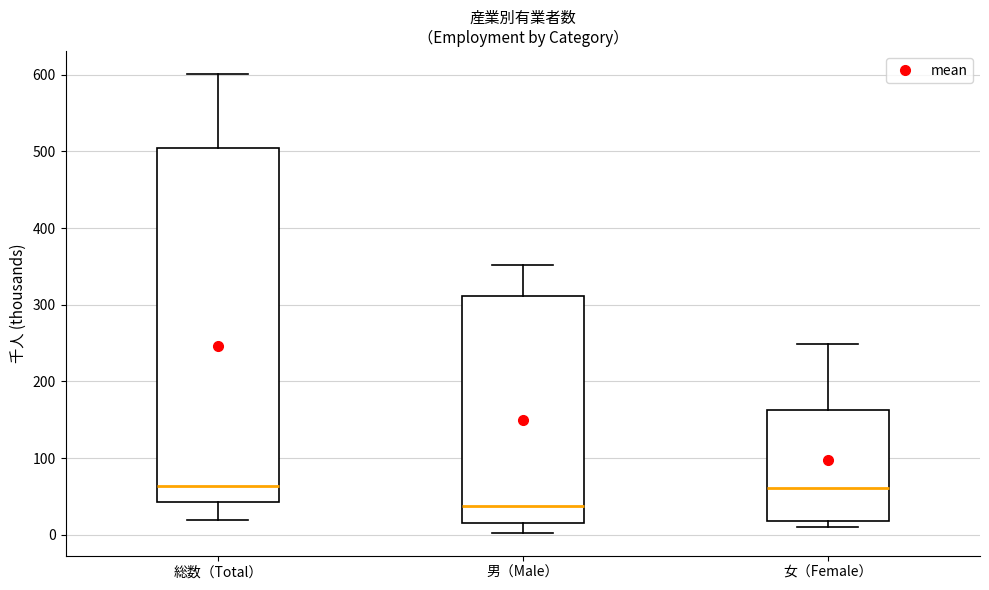

Reading left to right, read every box against the y-axis: the position of its median line, the range the box covers, and the ends of its whiskers. The values are not printed on the chart, so give them approximately, as read against the axis.

総数（Total）: median 60, box 40 to 500, whiskers 20 to 600
男（Male）: median 40, box 20 to 310, whiskers 0 to 350
女（Female）: median 60, box 20 to 160, whiskers 10 to 250